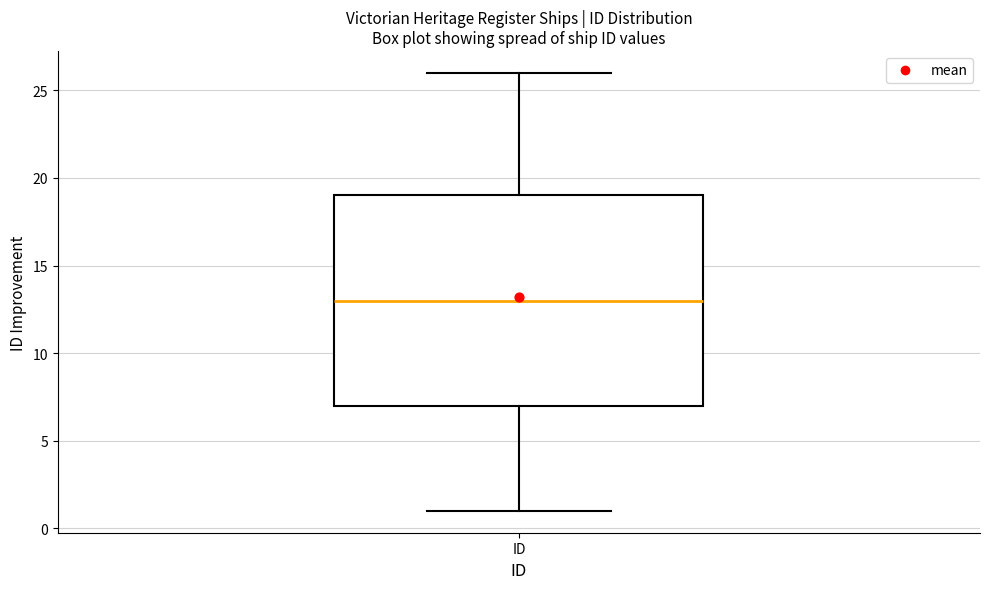

Transcribe this box plot: give where the median line is, the range the box spans, and where the two whiskers end, as read against the y-axis. The values are not printed on the chart, so give them approximately, as read against the axis.

median 13, box 7 to 19, whiskers 1 to 26